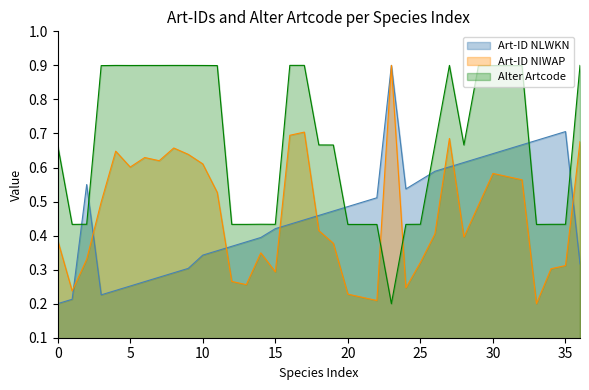

At which category is the sum across all series the highest?

27